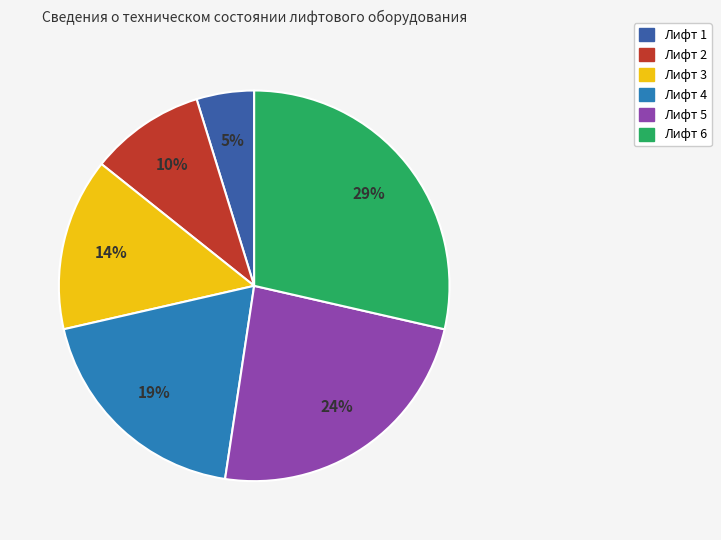

To the nearest percent, what is the average slice percentage?

17%